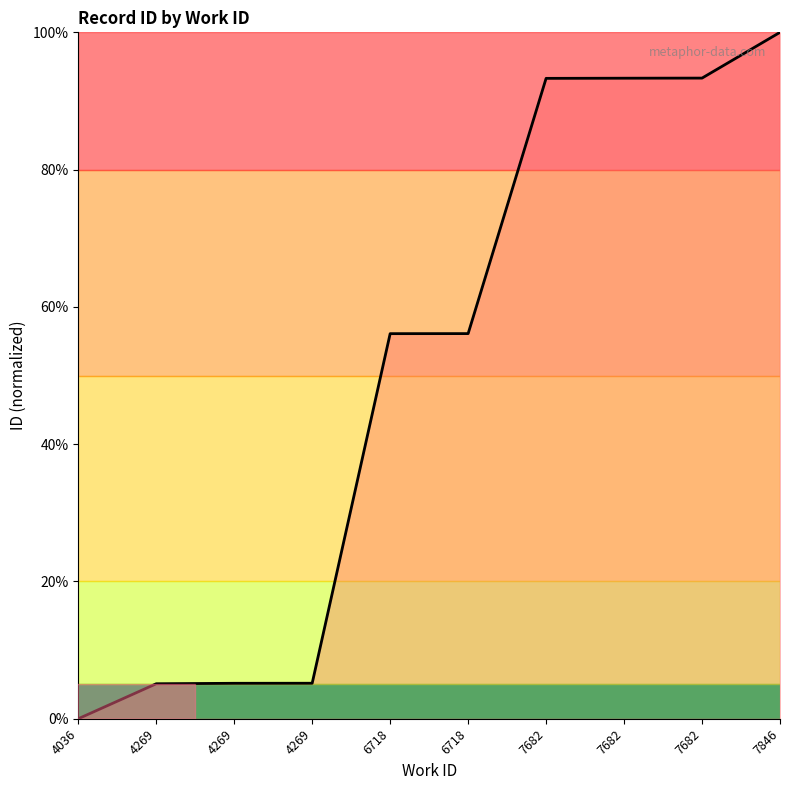

What is the sum of the values at 6718 and 4036?

56.1